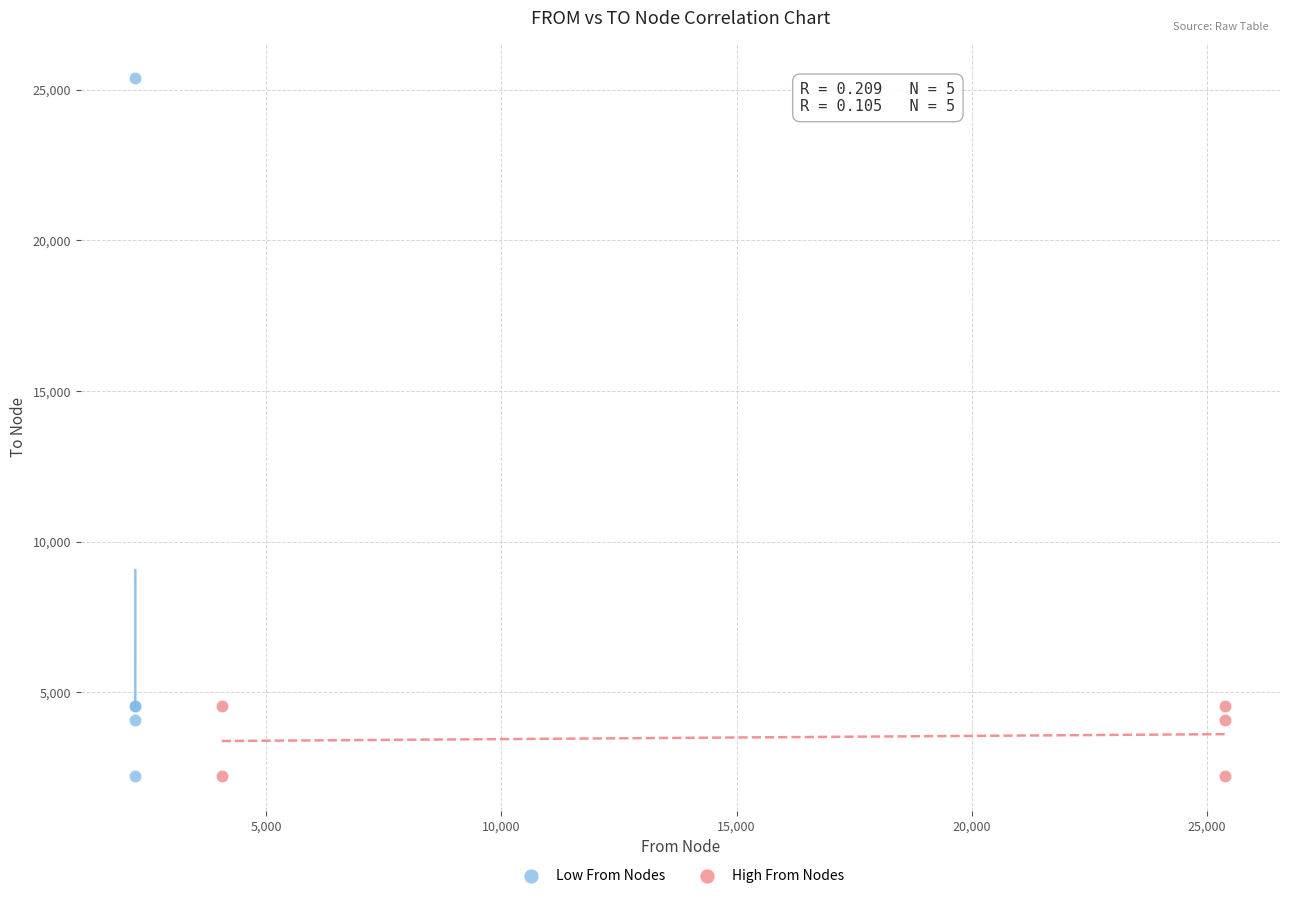

Which series has the widest spread of Y values?

Low From Nodes